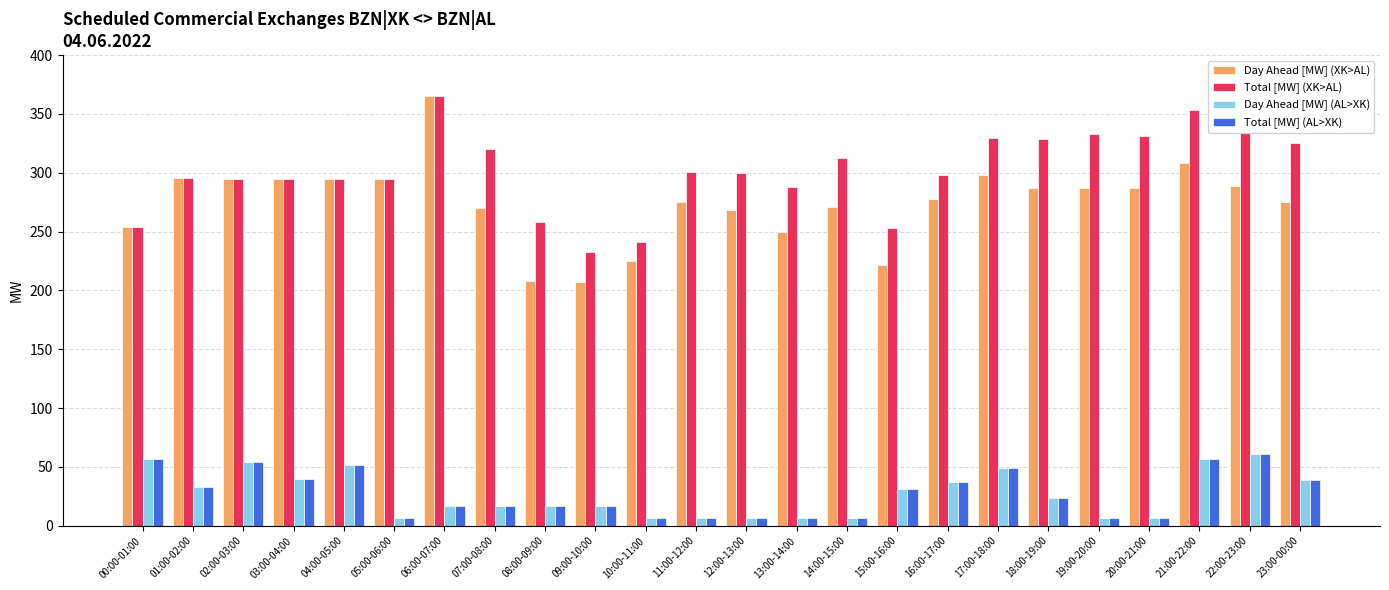

What is the approximate value of Total [MW] (AL>XK) at 20:00-21:00?

7